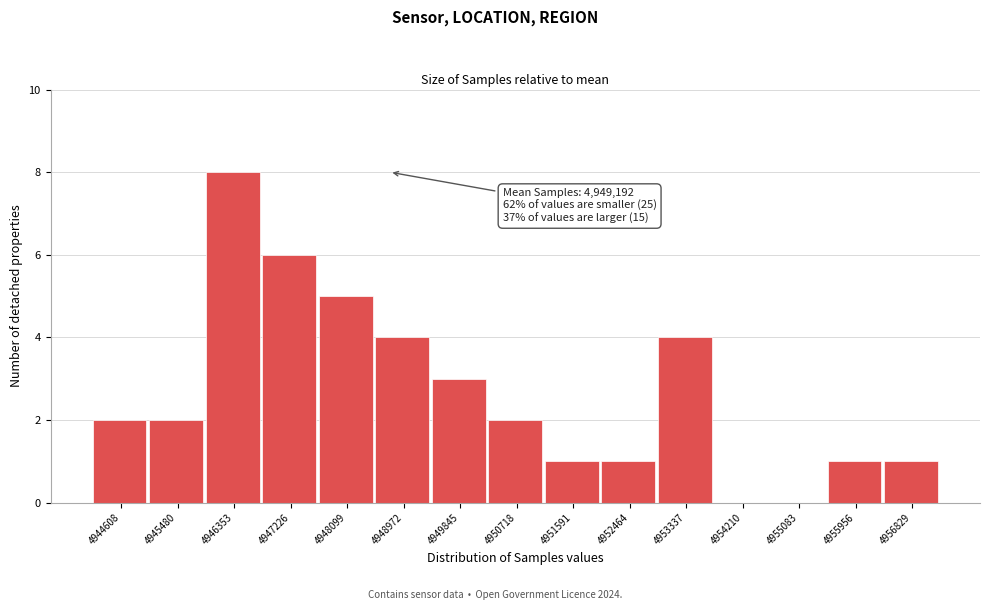

Reading right to left, what are all the values shown in this chart?

4956829=1	4955956=1	4955083=0	4954210=0	4953337=4	4952464=1	4951591=1	4950718=2	4949845=3	4948972=4	4948099=5	4947226=6	4946353=8	4945480=2	4944608=2